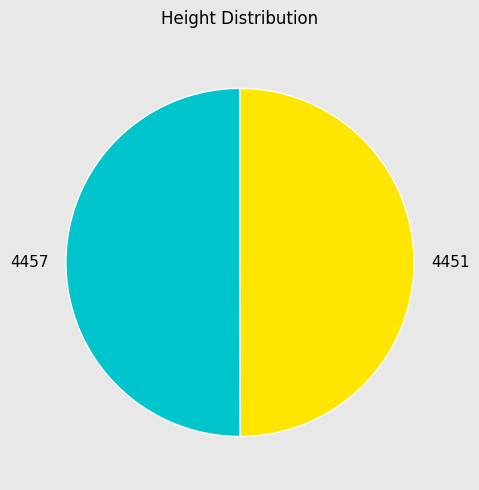

Is it true that 4451 is 50% of the pie?

True